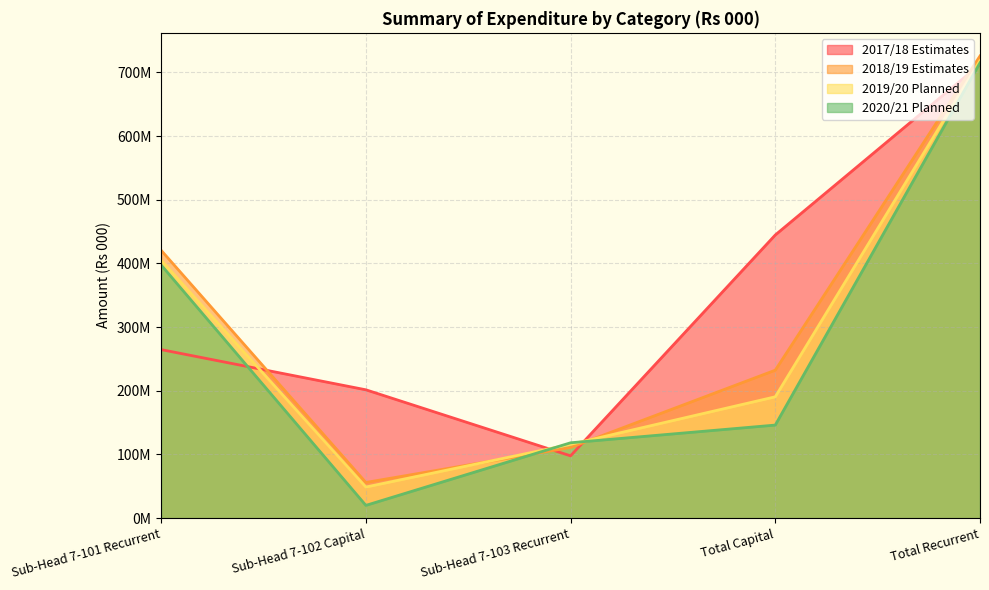

How many lines are shown in the chart?

4